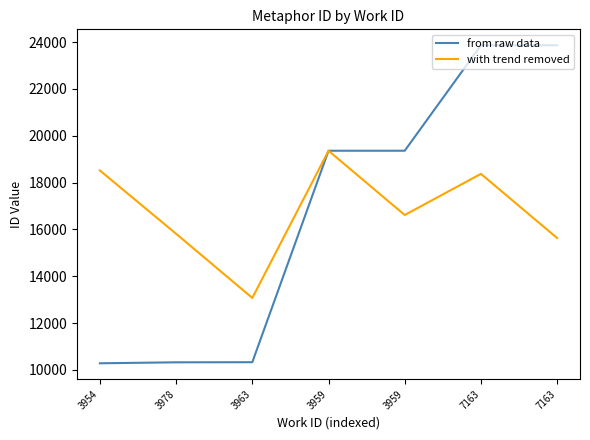

What are all the series names shown in the legend?

from raw data, with trend removed